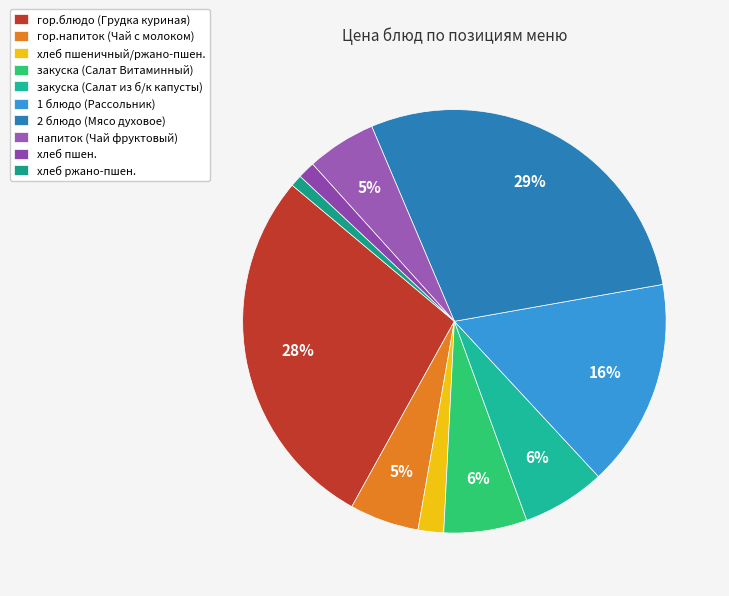

Which slice is the smallest?

хлеб ржано-пшен.